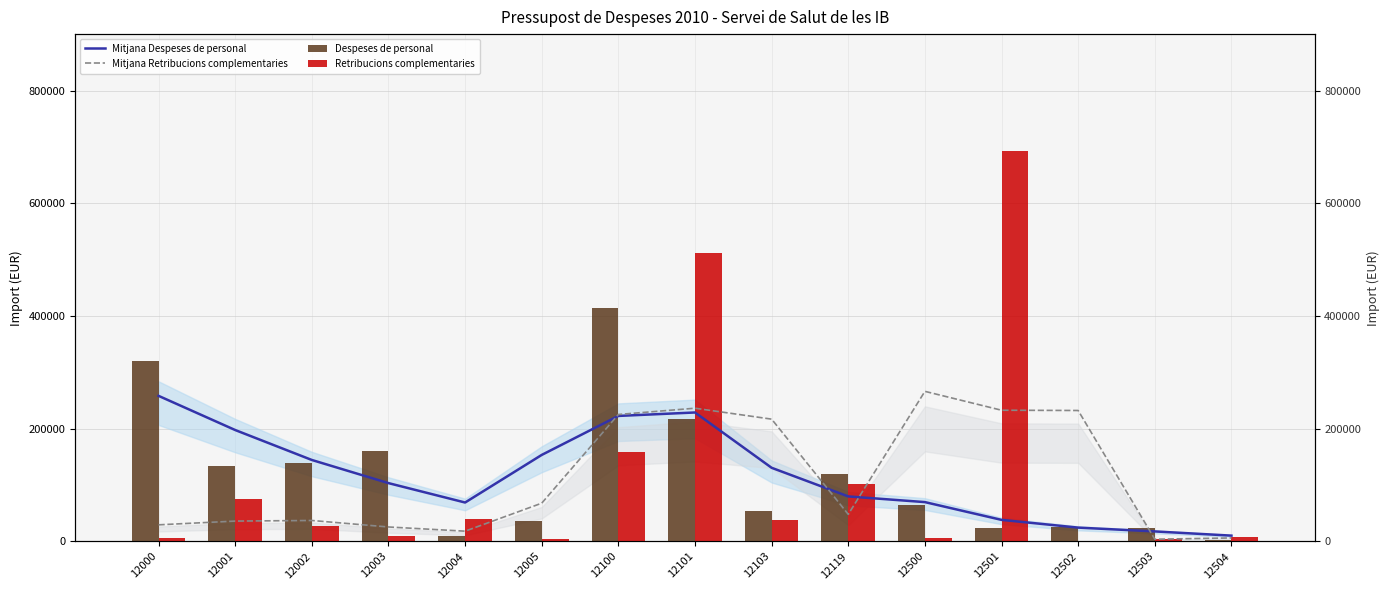

What is the difference between the highest and lowest values at 12103?

179136.3